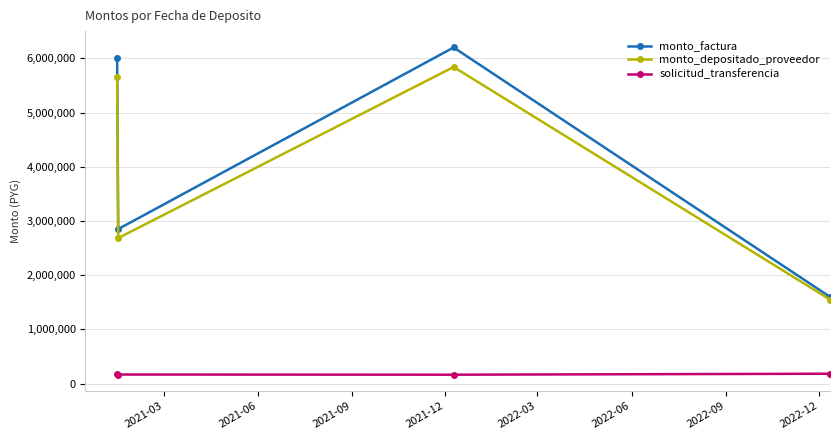

True or false: solicitud_transferencia and monto_factura cross at least once.

False